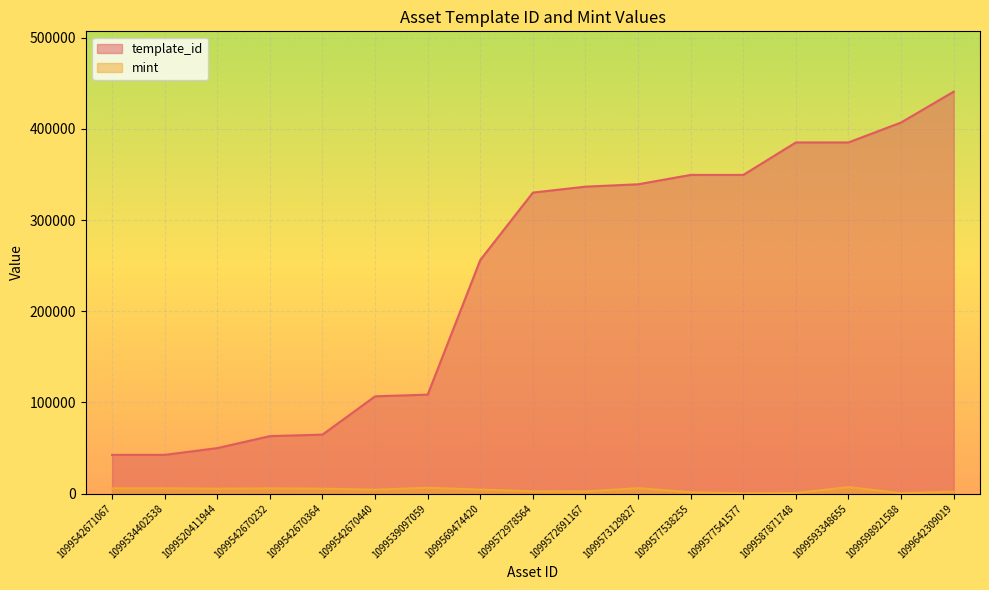

Which series has the widest spread of values?

template_id